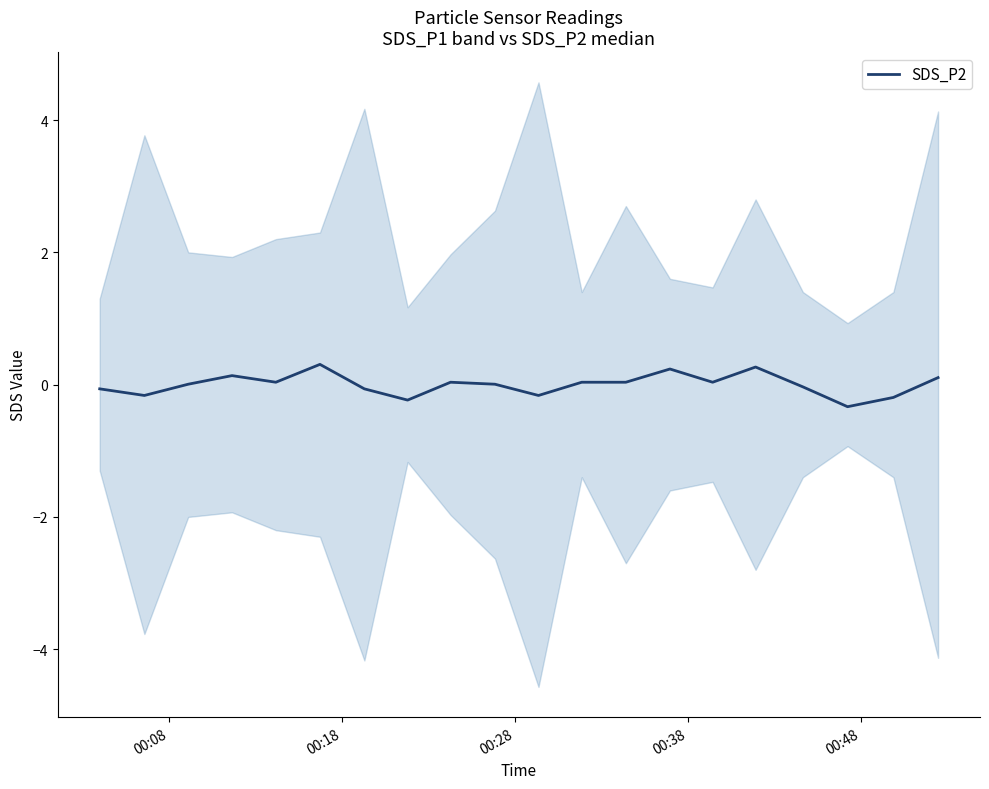

The value at 00:38 is 0.1. True or false?

True